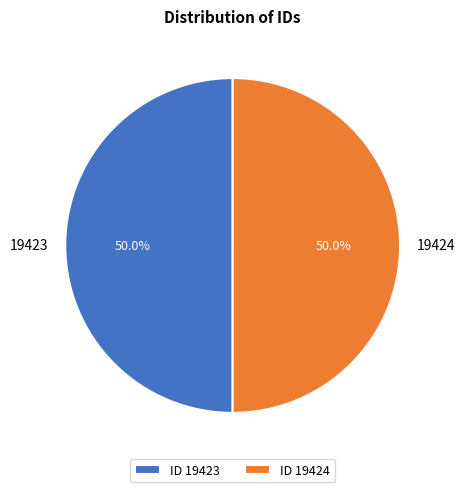

How many slices are in this pie chart?

2